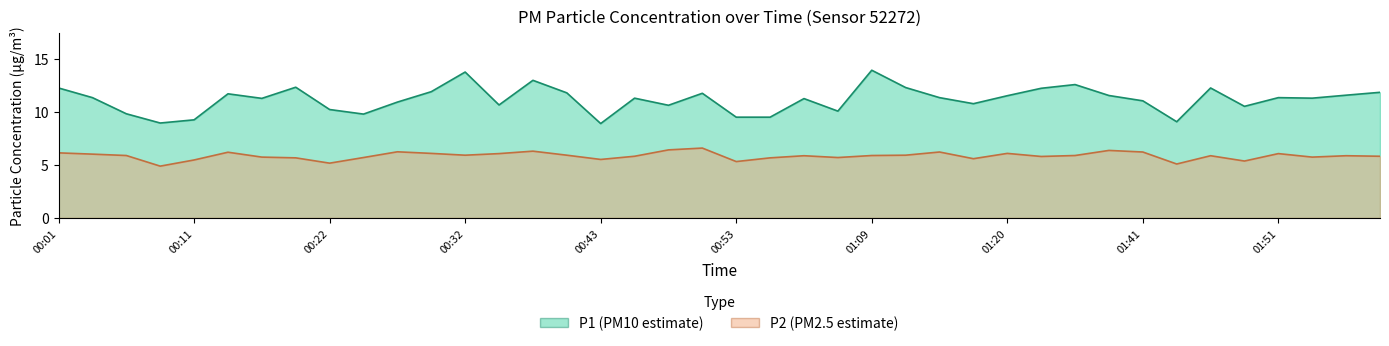

The value of P2 at 00:01 is 9.9. True or false?

False